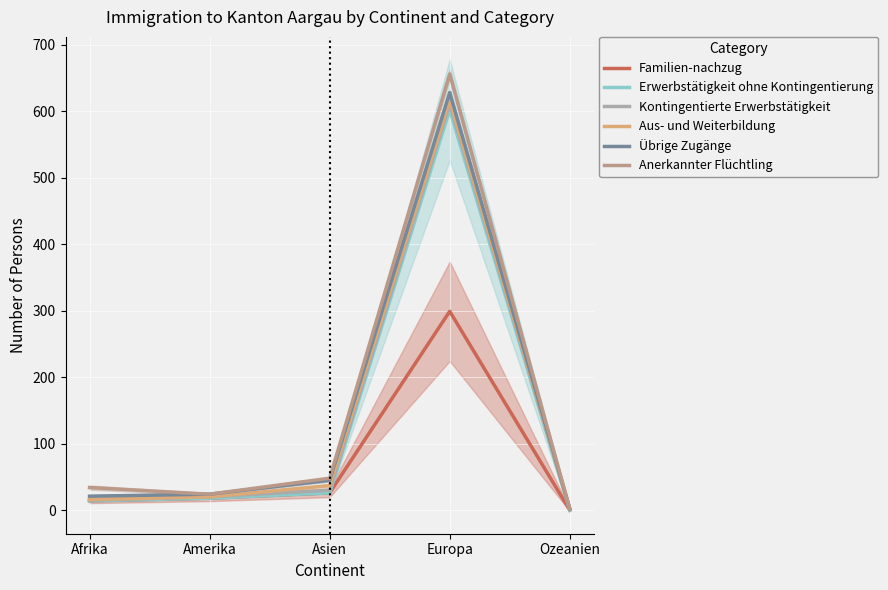

What are all the series names shown in the legend?

Familien-nachzug, Erwerbstätigkeit ohne Kontingentierung, Kontingentierte Erwerbstätigkeit, Aus- und Weiterbildung, Übrige Zugänge, Anerkannter Flüchtling